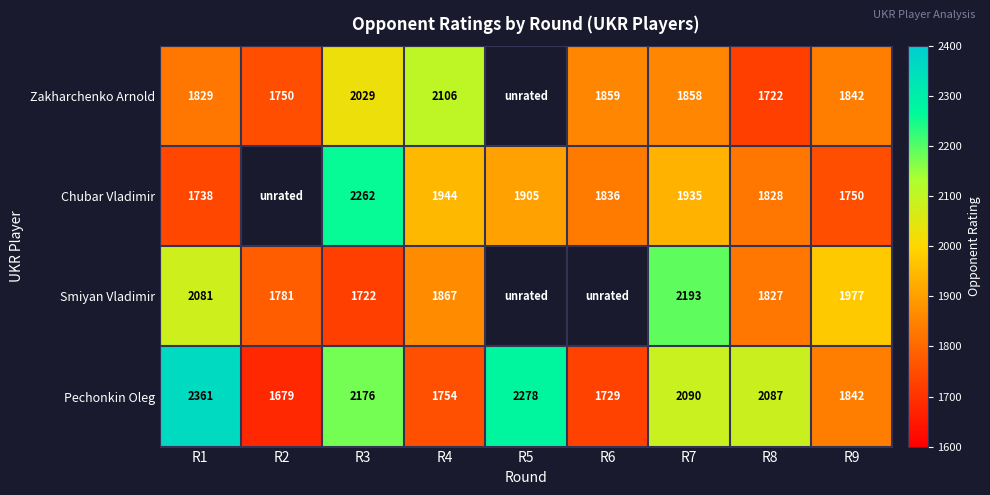

Which category has the lowest value in the Pechonkin Oleg series?

R2